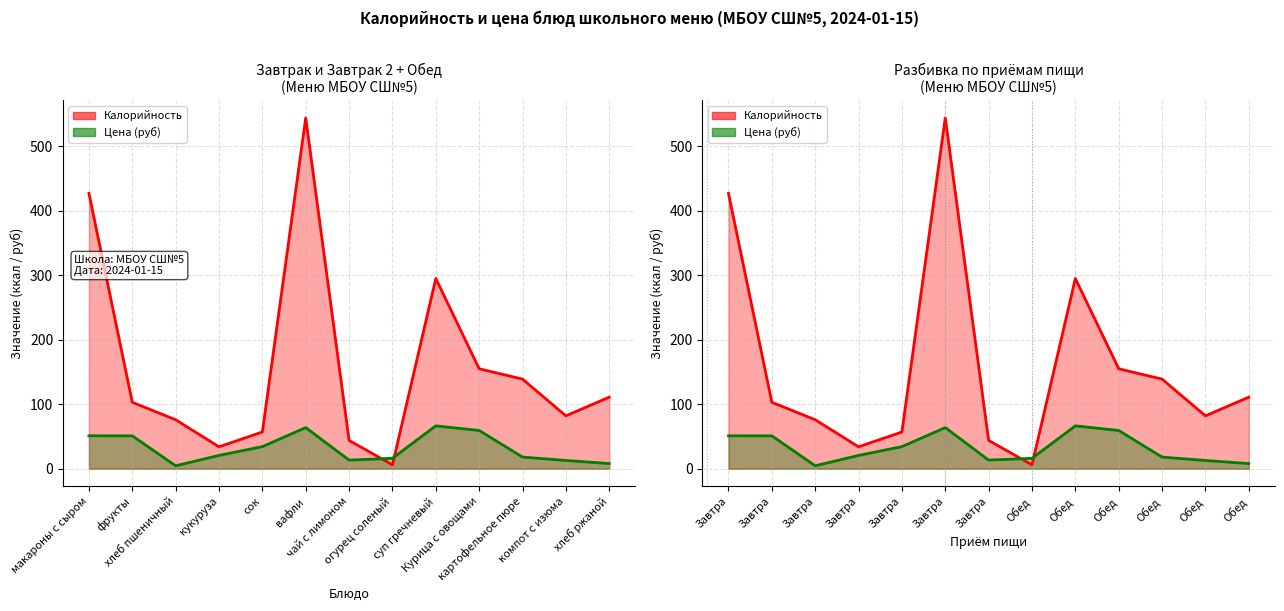

At which label does Калорийность first exceed 103?

Завтра